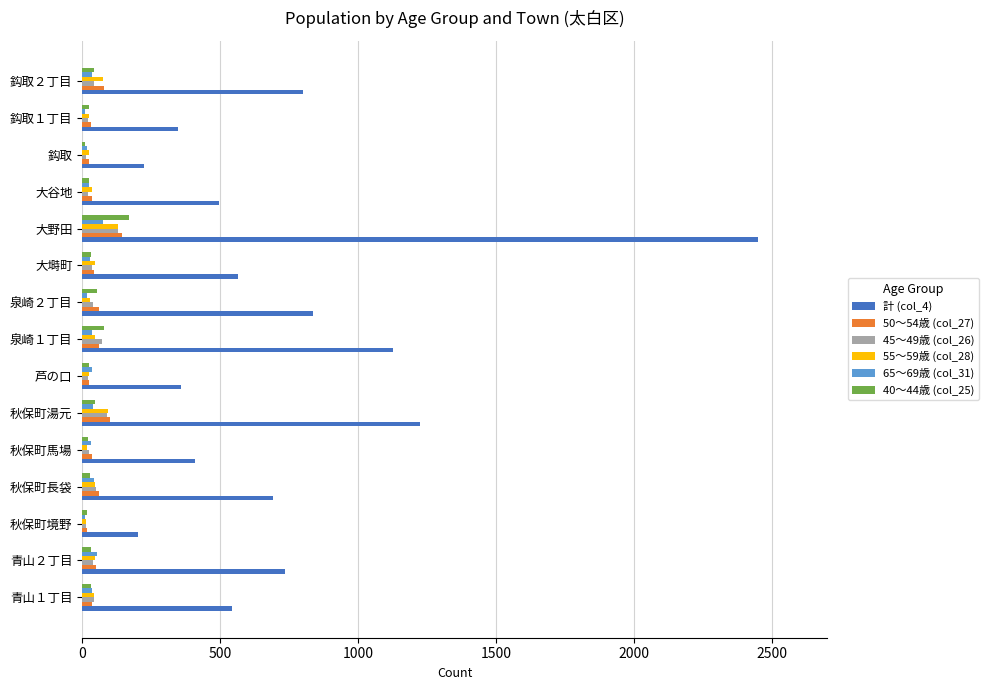

What are all the series names shown in the legend?

計 (col_4), 50～54歳 (col_27), 45～49歳 (col_26), 55～59歳 (col_28), 65～69歳 (col_31), 40～44歳 (col_25)